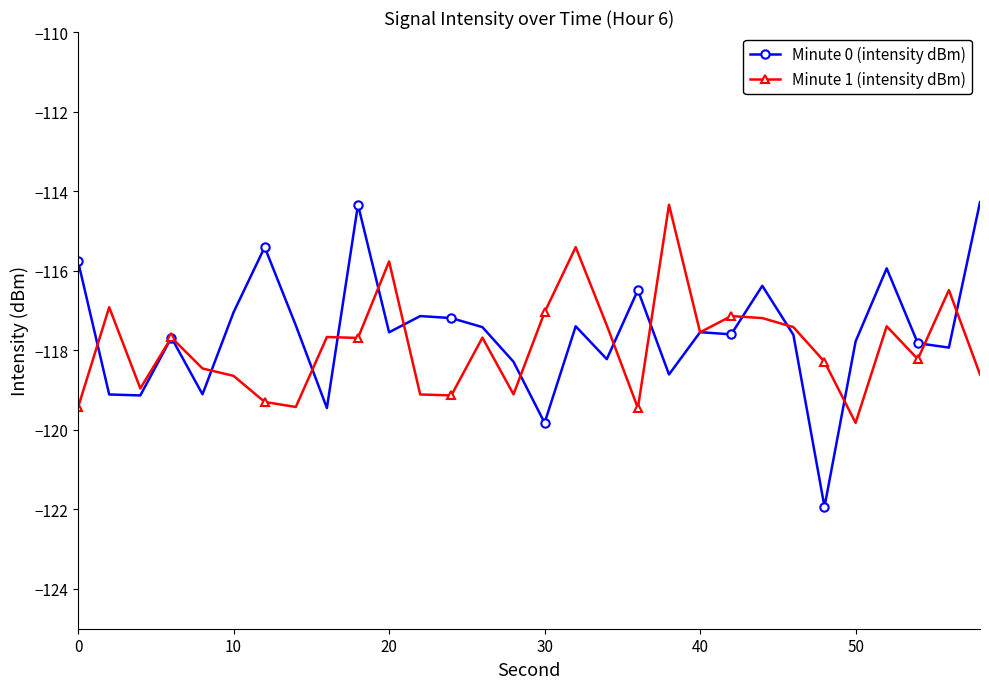

Count the number of data series in this chart.

2